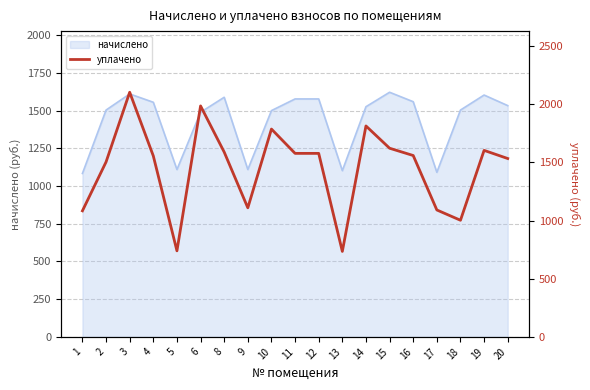

Which label corresponds to the smallest value in the chart?

13